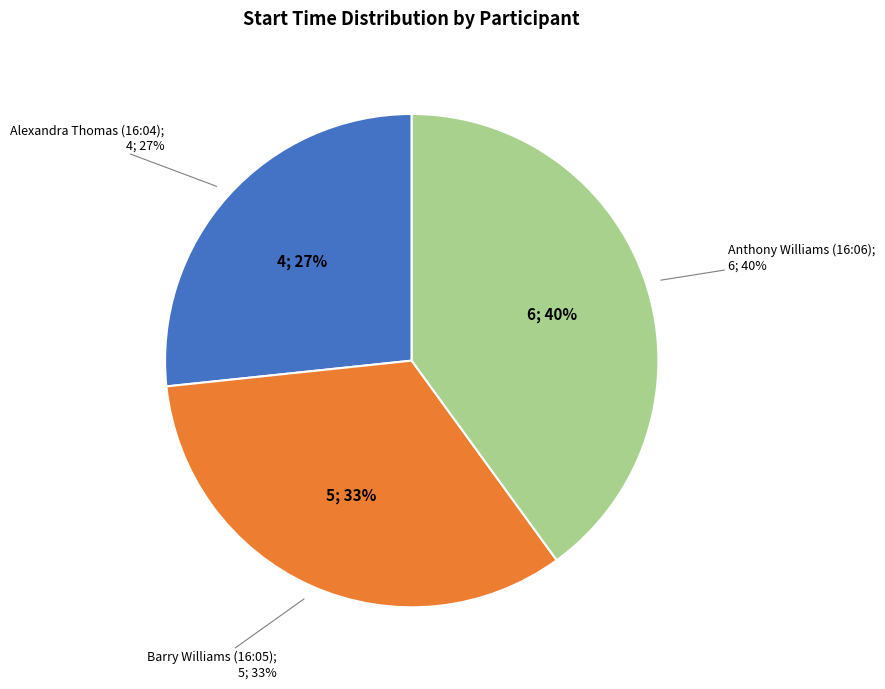

What is the change in value from Alexandra Thomas (16:04) to Barry Williams (16:05)?

+1